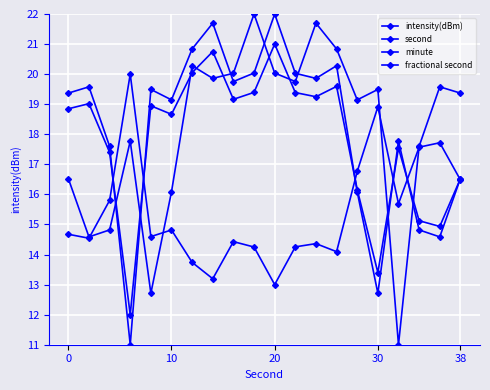

Reading right to left, list all the values displayed in this chart.

intensity(dBm): 16.5	14.6	14.8	17.8	12.7	16.1	20.3	19.9	20.0	22.0	20.0	19.8	21.7	20.8	19.1	19.5	11.0	17.6	19.6	19.4
second: 19.4	19.6	17.6	11.0	19.5	19.1	20.8	21.7	19.8	20.0	22.0	20.0	19.9	20.3	16.1	12.7	17.8	14.8	14.6	16.5
minute: 16.5	14.9	15.1	17.5	13.4	16.2	19.6	19.2	19.4	21.0	19.4	19.2	20.8	20.0	18.7	18.9	12.0	17.4	19.0	18.8
fractional second: 16.5	17.7	17.6	15.7	18.9	16.8	14.1	14.4	14.3	13.0	14.2	14.4	13.2	13.7	14.8	14.6	20.0	15.8	14.5	14.7